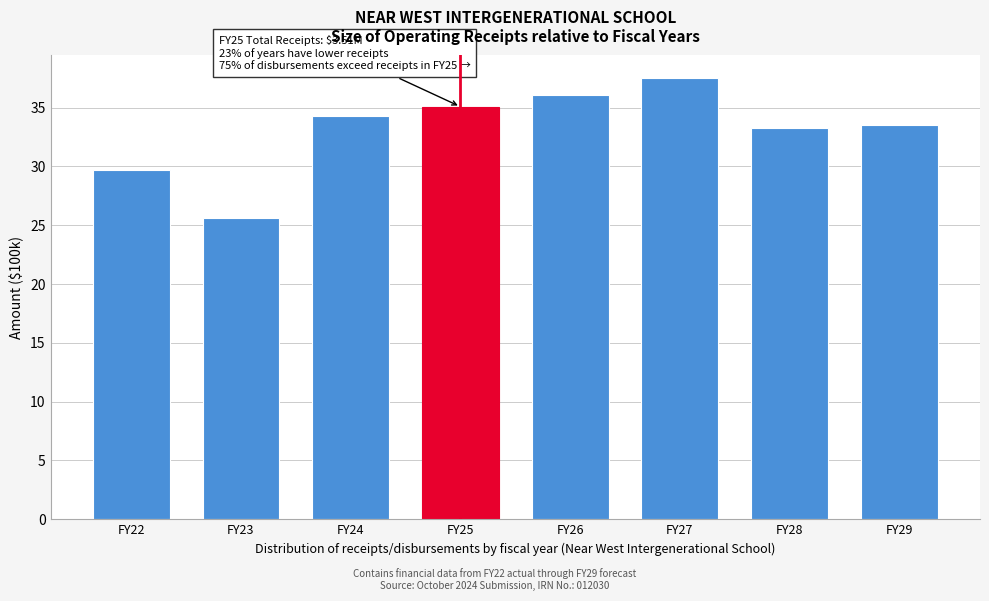

Reading right to left, list all the values displayed in this chart.

FY29=33.5	FY28=33.3	FY27=37.5	FY26=36.0	FY25=35.1	FY24=34.3	FY23=25.6	FY22=29.7